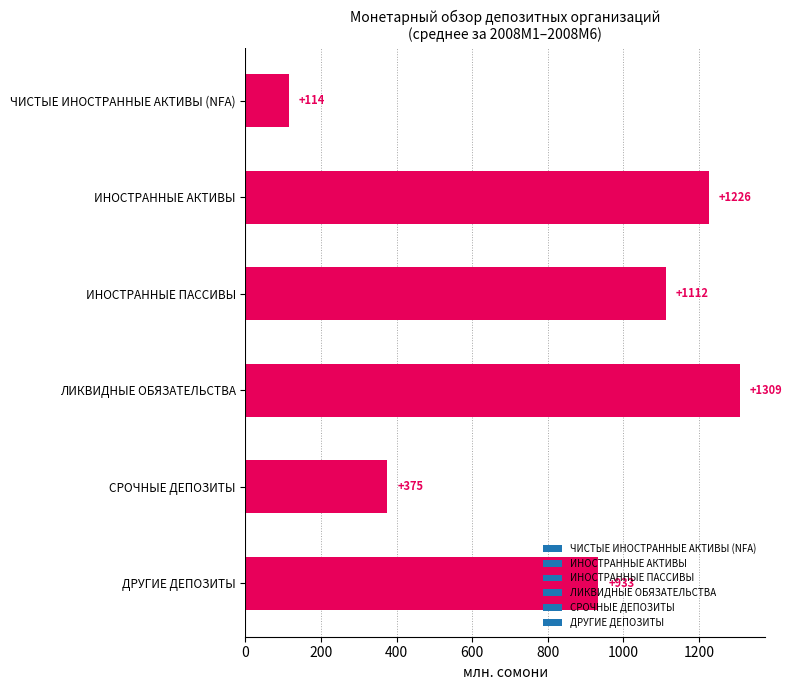

Rank the categories by value from highest to lowest.

ЛИКВИДНЫЕ ОБЯЗАТЕЛЬСТВА, ИНОСТРАННЫЕ АКТИВЫ, ИНОСТРАННЫЕ ПАССИВЫ, ДРУГИЕ ДЕПОЗИТЫ, СРОЧНЫЕ ДЕПОЗИТЫ, ЧИСТЫЕ ИНОСТРАННЫЕ АКТИВЫ (NFA)